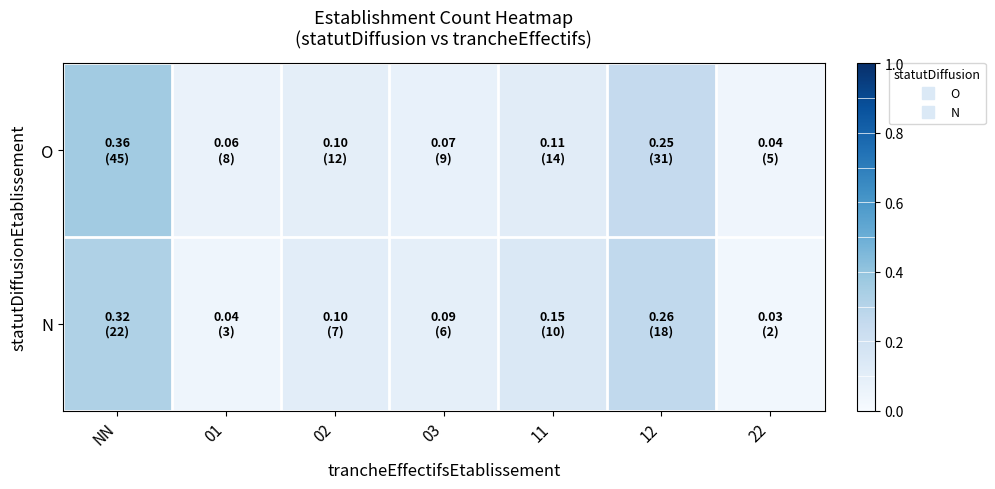

Reading left to right, list all the values displayed in this chart.

O: NN=0.4	01=0.1	02=0.1	03=0.1	11=0.1	12=0.2	22=0.0
N: NN=0.3	01=0.0	02=0.1	03=0.1	11=0.1	12=0.3	22=0.0